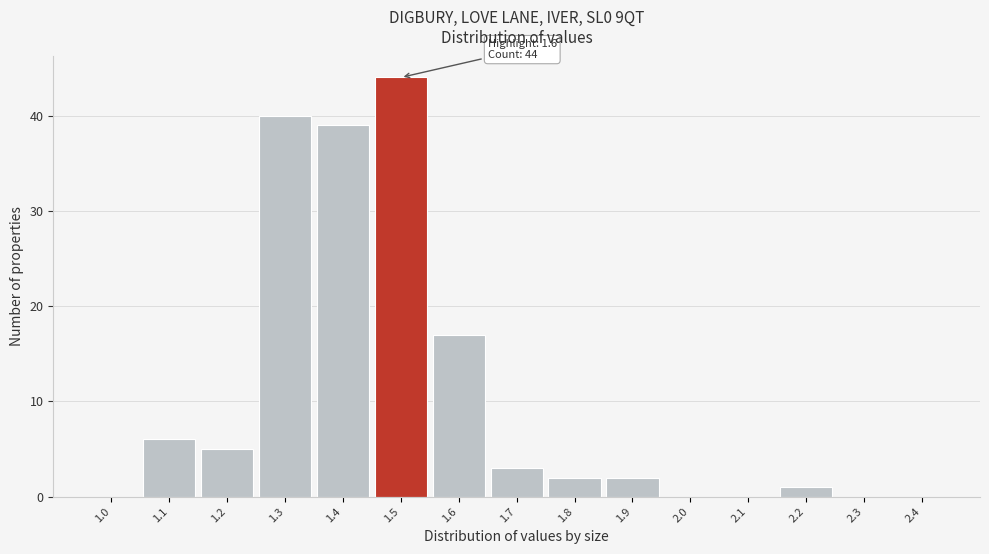

Reading left to right, what are all the values shown in this chart?

1.0=0	1.1=6	1.2=5	1.3=40	1.4=39	1.5=44	1.6=17	1.7=3	1.8=2	1.9=2	2.0=0	2.1=0	2.2=1	2.3=0	2.4=0